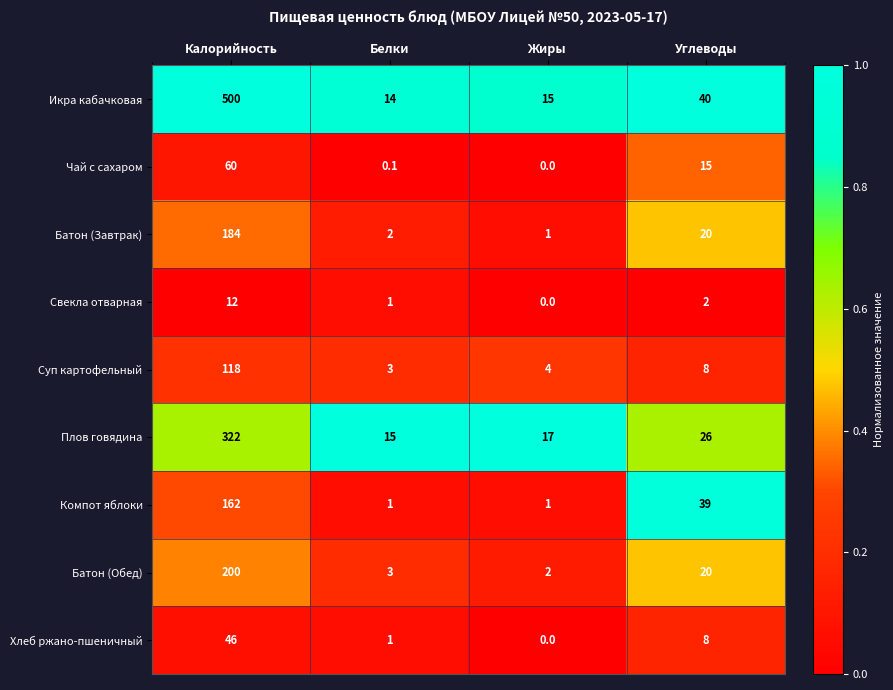

What is the total value across all series at Углеводы?

178.0